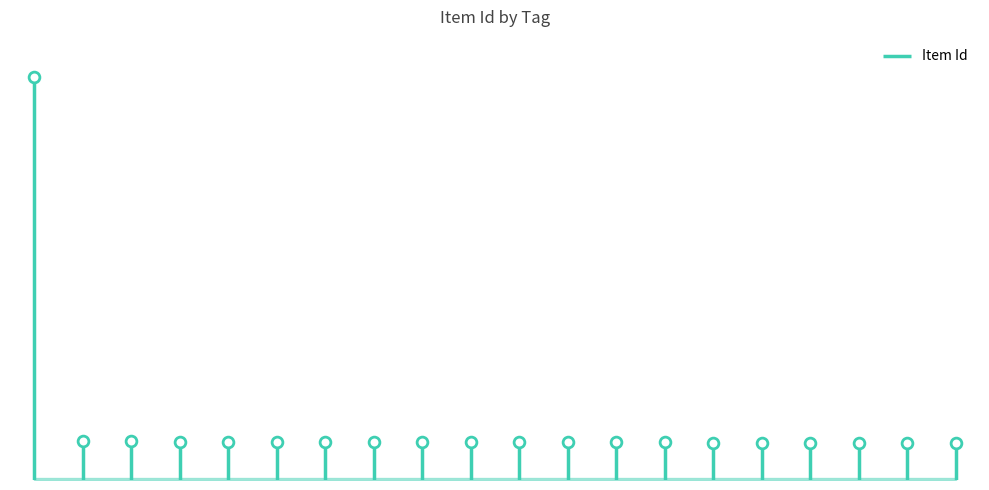

What is the change in value from St. John's Review to The College?

-23